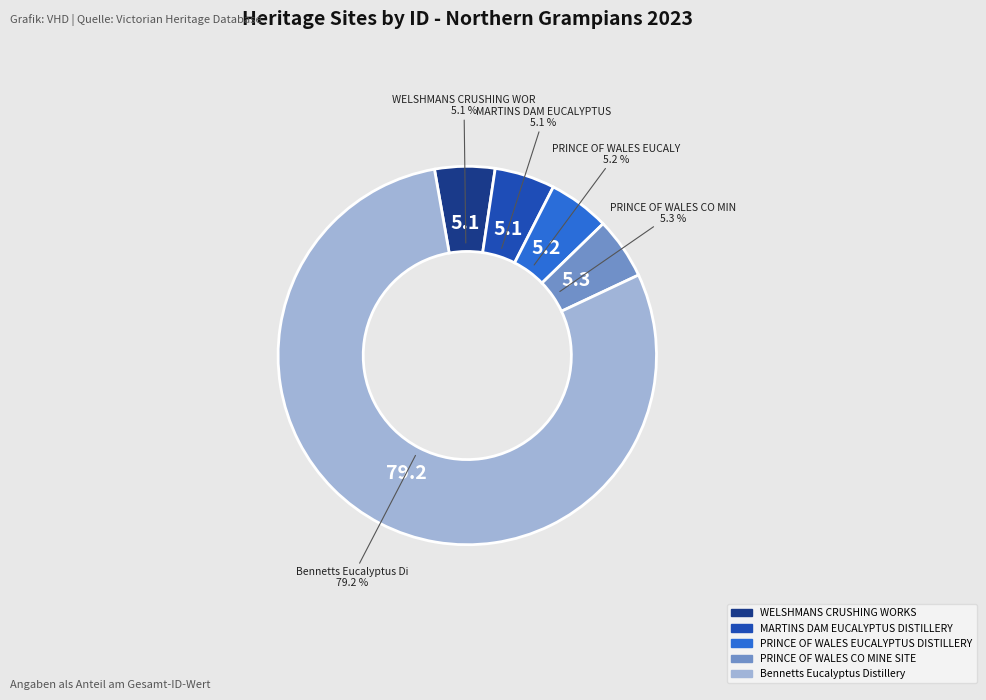

What percentage is NOT represented by PRINCE OF WALES CO MINE SITE?

94.7%